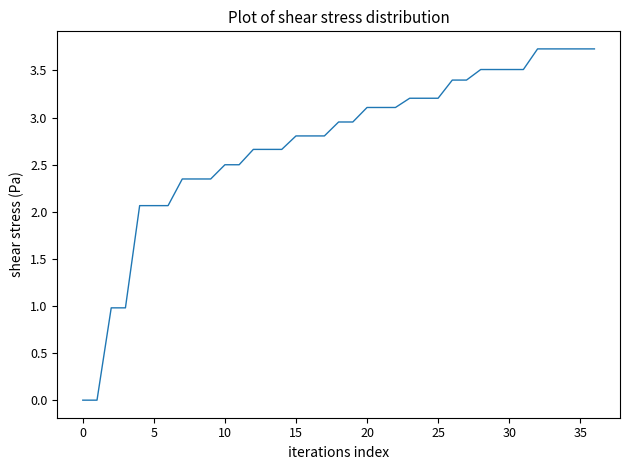

What is the difference between the maximum and minimum values?

3.7